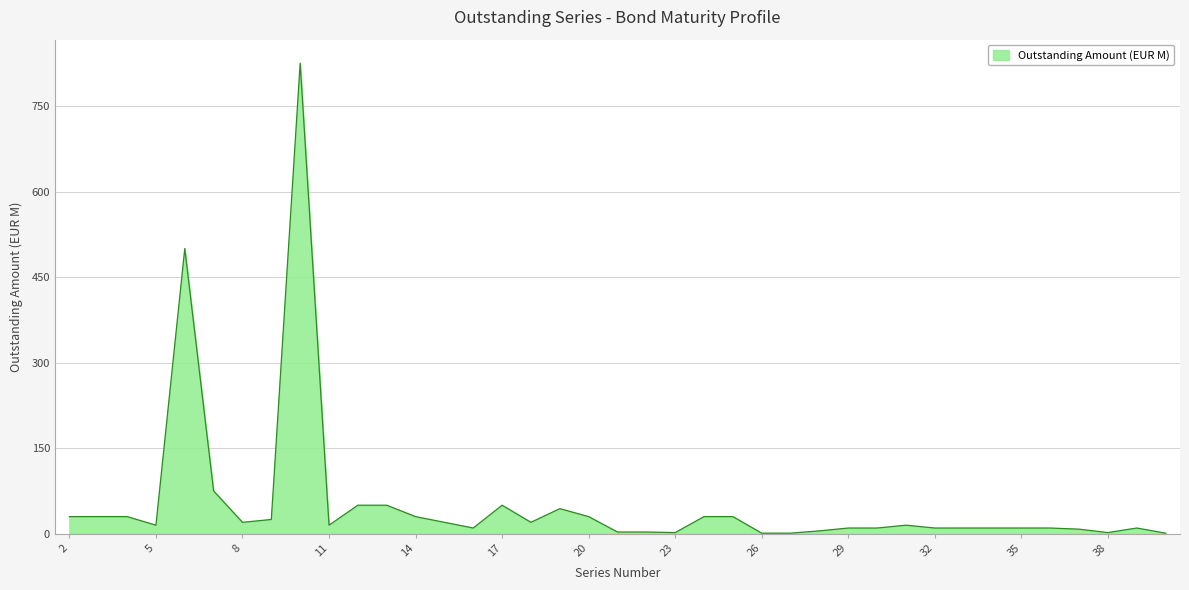

What is the greatest value displayed?

825